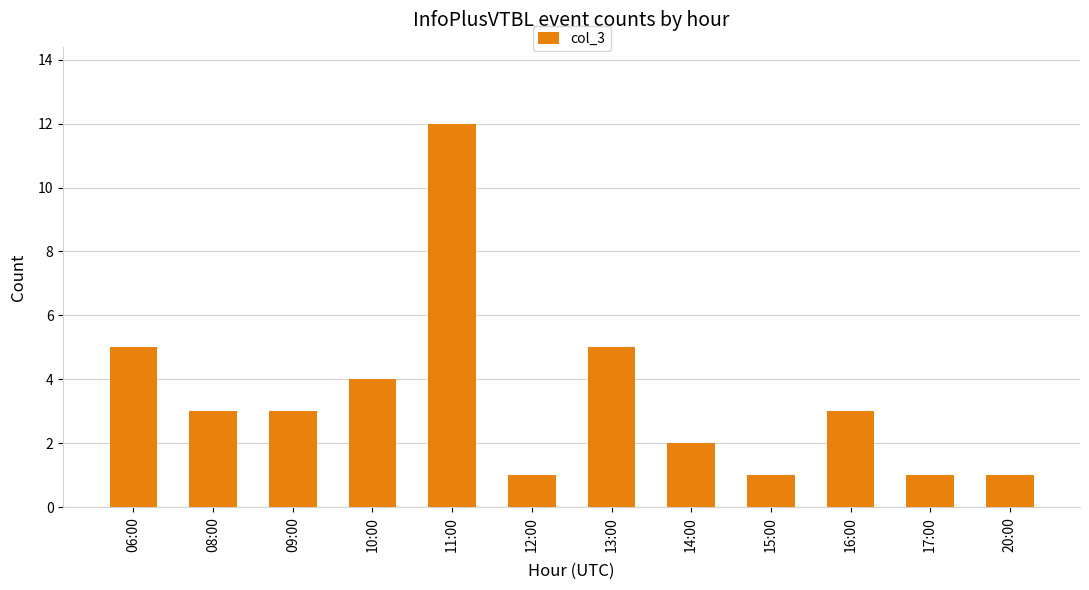

What is the average value?

3